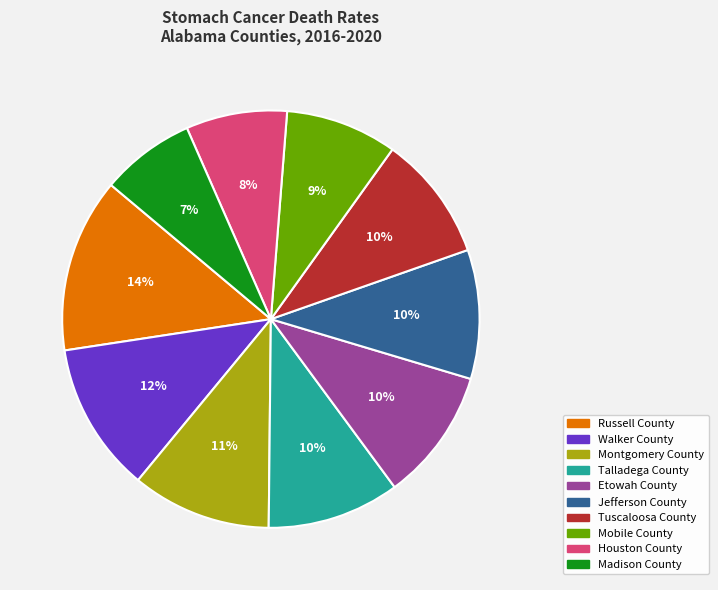

Is it true that Houston County is 16% of the pie?

False